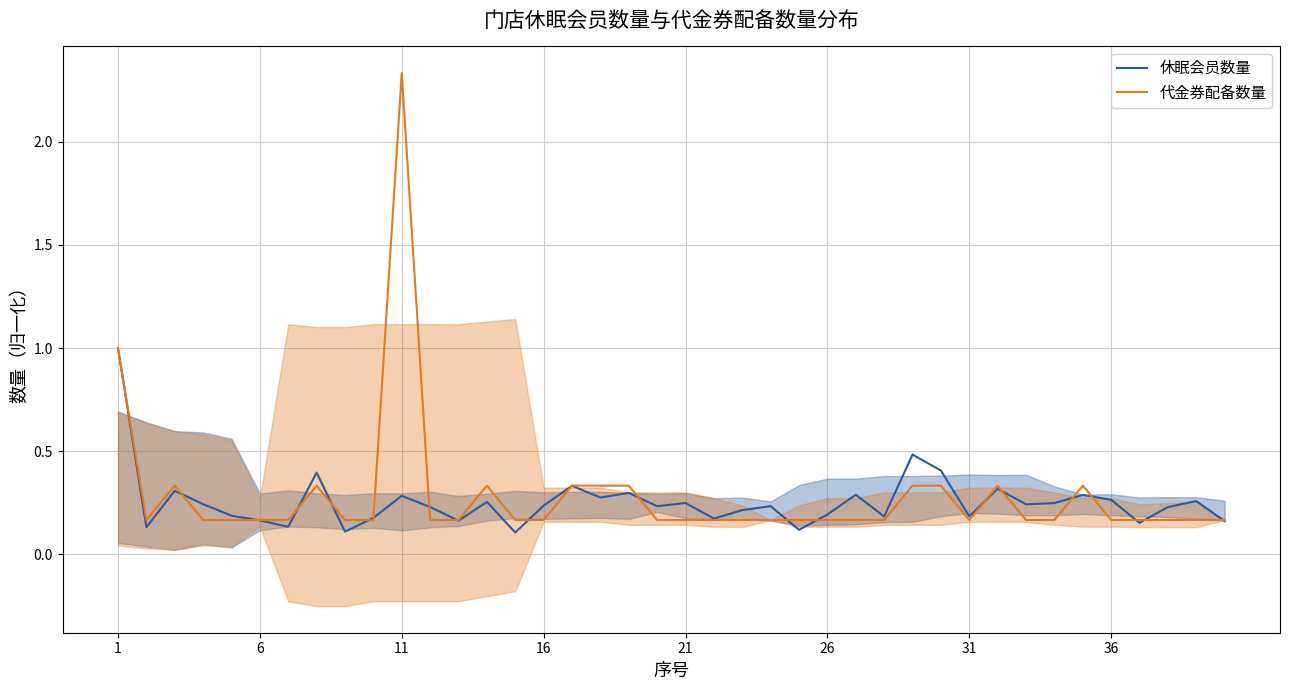

Is it true that 代金券配备数量 equals 1.0 at 1?

True